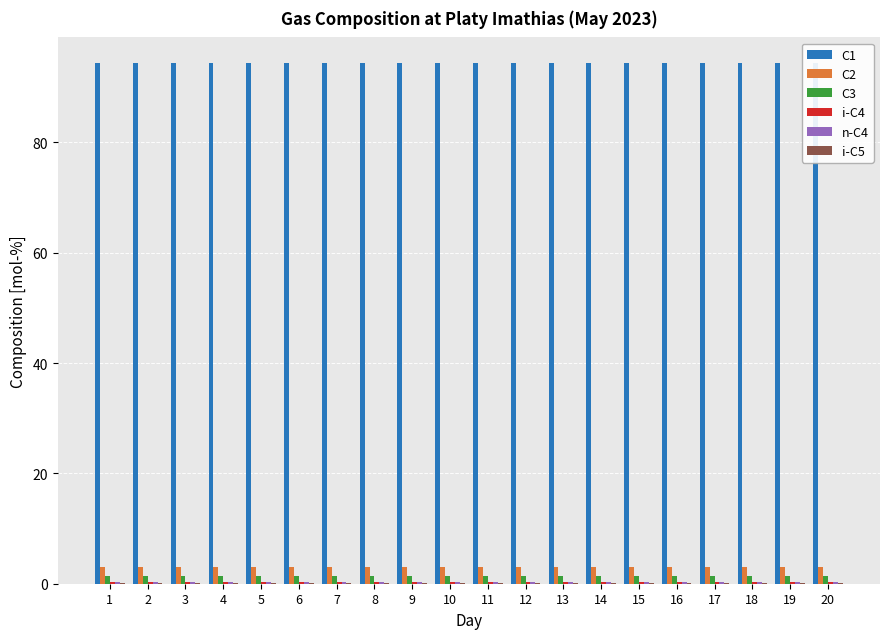

Is it true that C2 equals 3.1 at 7?

True